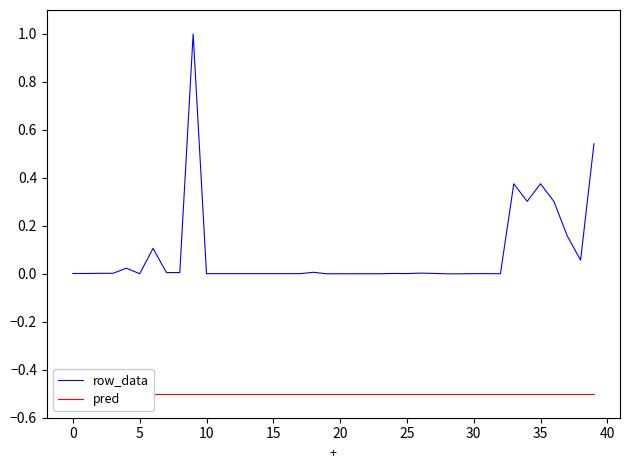

Reading left to right, list all the values displayed in this chart.

row_data: 0.0	0.0	0.0	0.0	0.0	0.0	0.1	0.0	0.0	1.0	0.0	0.0	0.0	0.0	0.0	0.0	0.0	0.0	0.0	0.0	0.0	0.0	0.0	0.0	0.0	0.0	0.0	0.0	0.0	0.0	0.0	0.0	0.0	0.4	0.3	0.4	0.3	0.2	0.1	0.5
pred: -0.5	-0.5	-0.5	-0.5	-0.5	-0.5	-0.5	-0.5	-0.5	-0.5	-0.5	-0.5	-0.5	-0.5	-0.5	-0.5	-0.5	-0.5	-0.5	-0.5	-0.5	-0.5	-0.5	-0.5	-0.5	-0.5	-0.5	-0.5	-0.5	-0.5	-0.5	-0.5	-0.5	-0.5	-0.5	-0.5	-0.5	-0.5	-0.5	-0.5